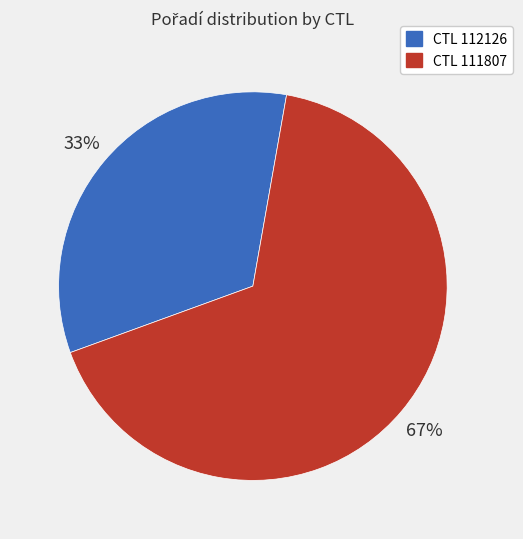

To the nearest percent, what is the average slice percentage?

50%